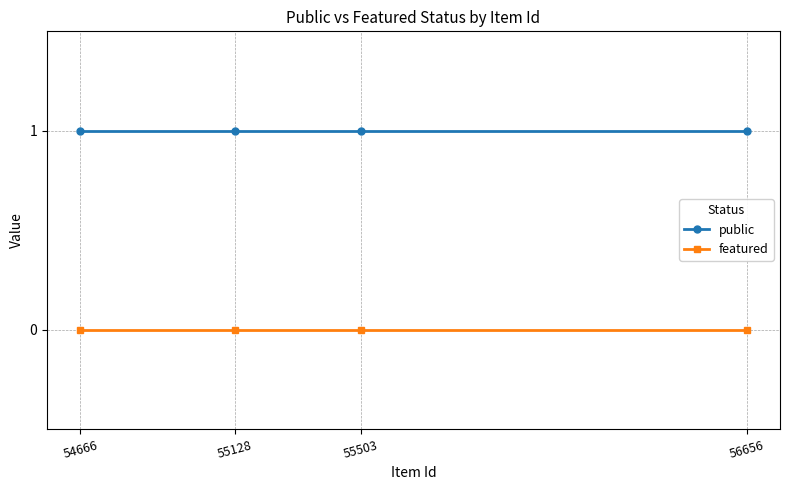

Is the value of featured at 56656 greater than the value of public at 55128?

No